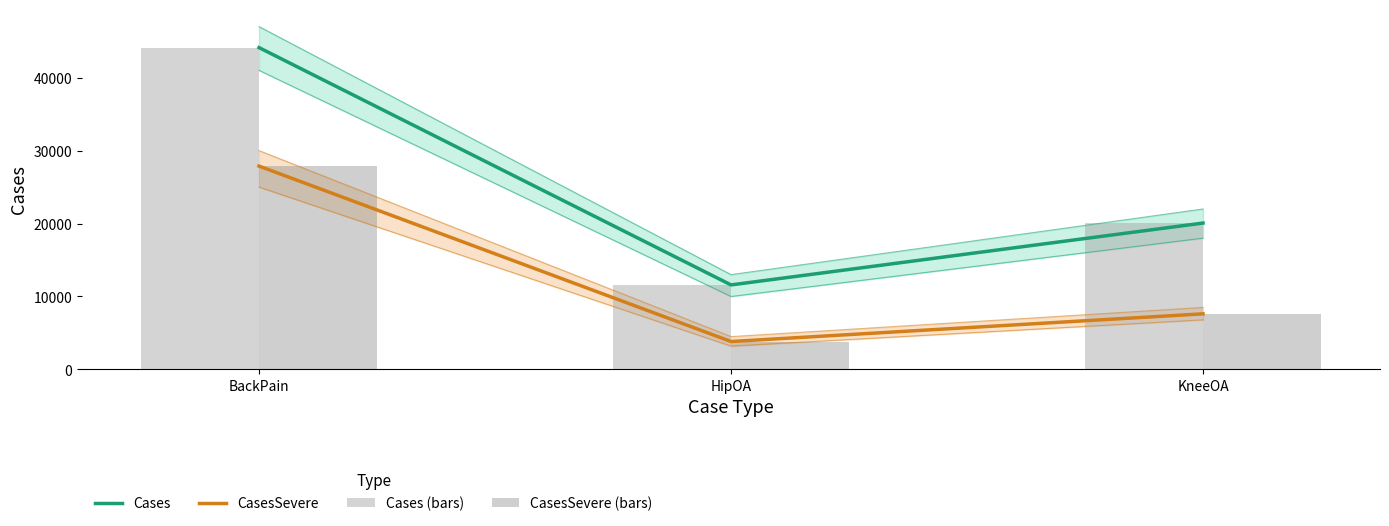

What is the difference between the maximum and minimum values in the CasesSevere series?

24048